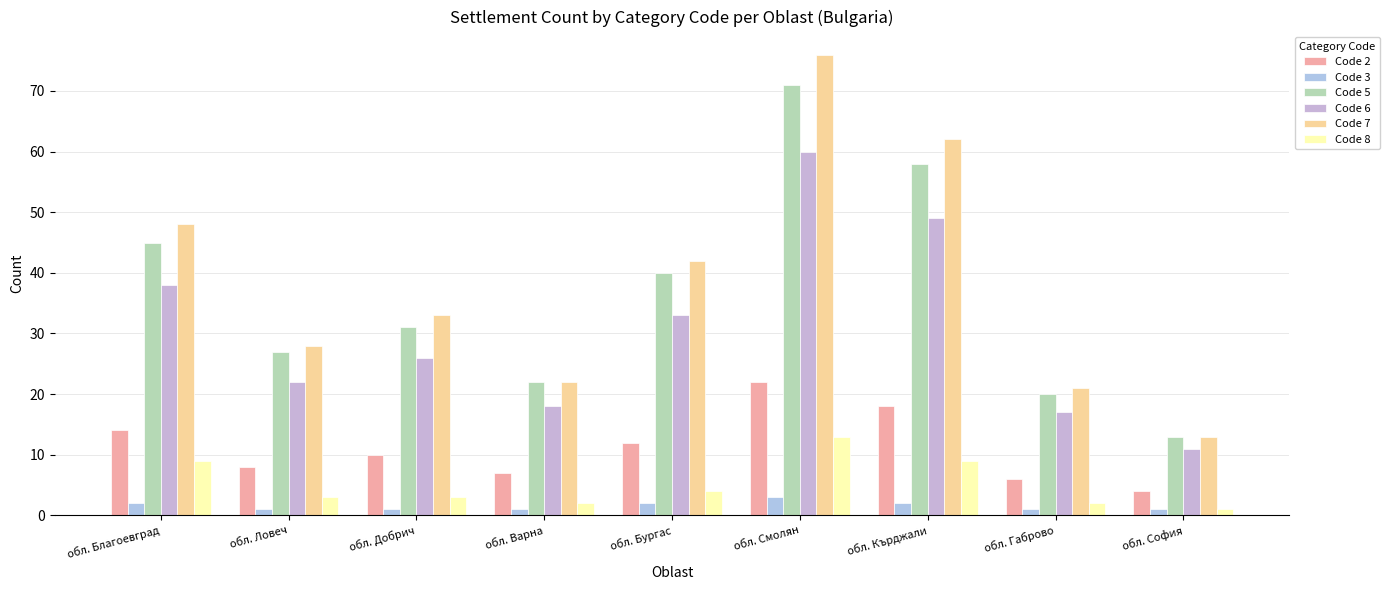

What is the difference between the Code 3 values at обл. Добрич and обл. Смолян?

2